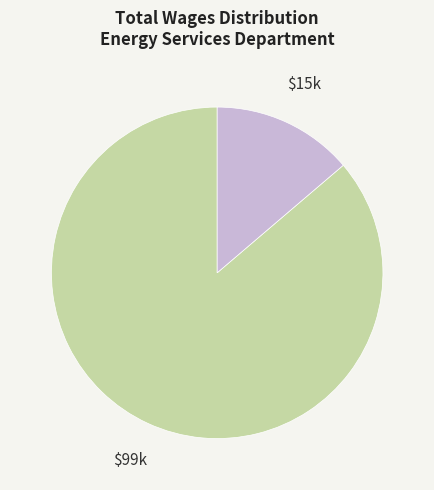

Is there a majority slice in this chart?

Yes